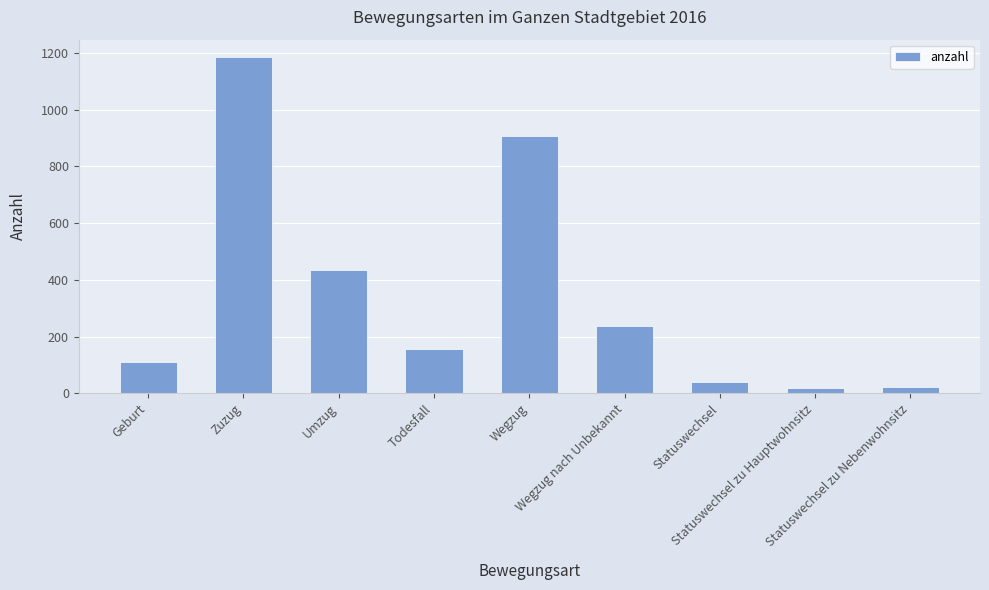

What is the ratio of the value at Zuzug to the value at Wegzug nach Unbekannt?

5.0